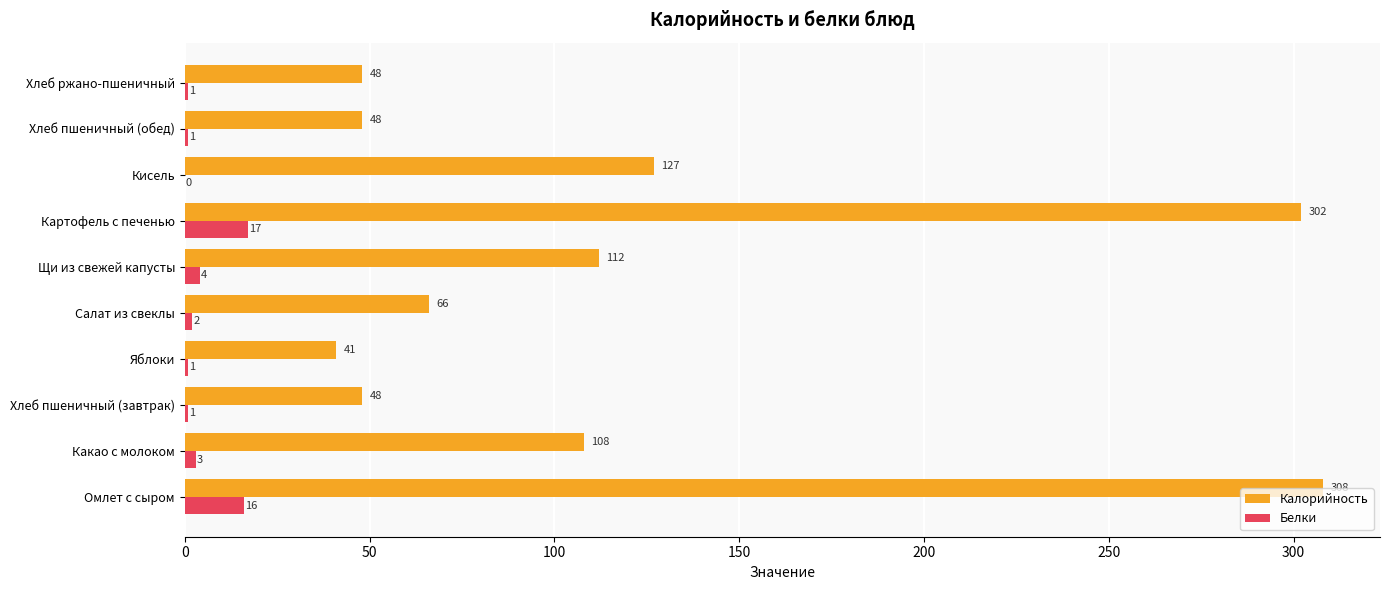

What are all the series names shown in the legend?

Калорийность, Белки